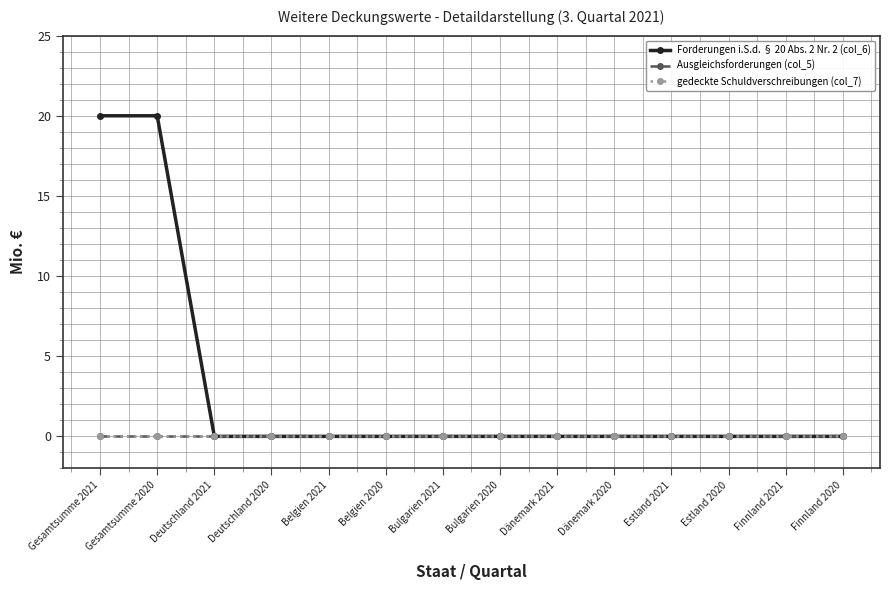

Where is Ausgleichsforderungen (col_5) nearest to the value 0?

Gesamtsumme 2021